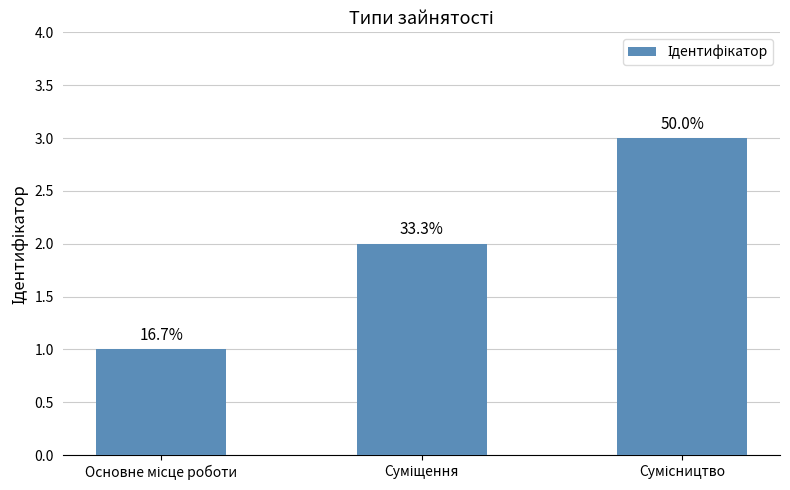

How many bars are there in total?

3